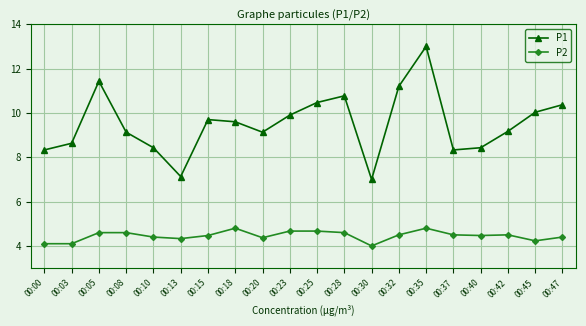

What are all the series names shown in the legend?

P1, P2